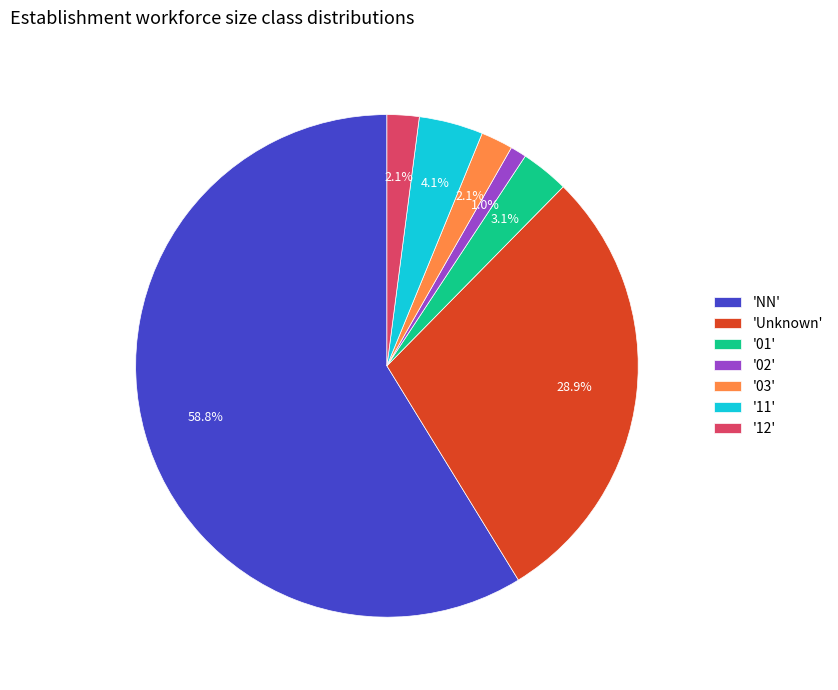

Which slice is the largest?

'NN'